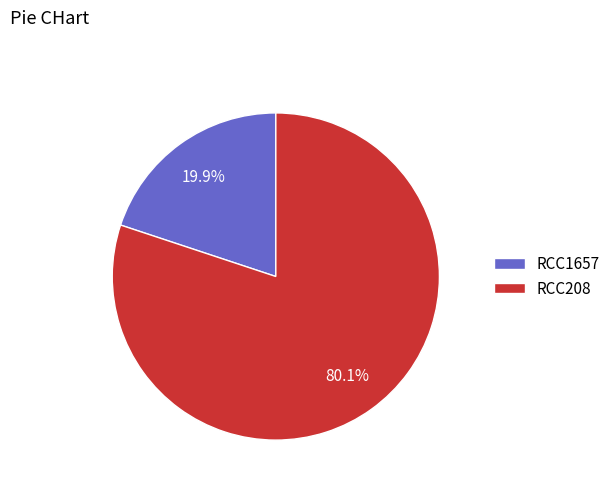

Between RCC208 and RCC1657, which is larger?

RCC208